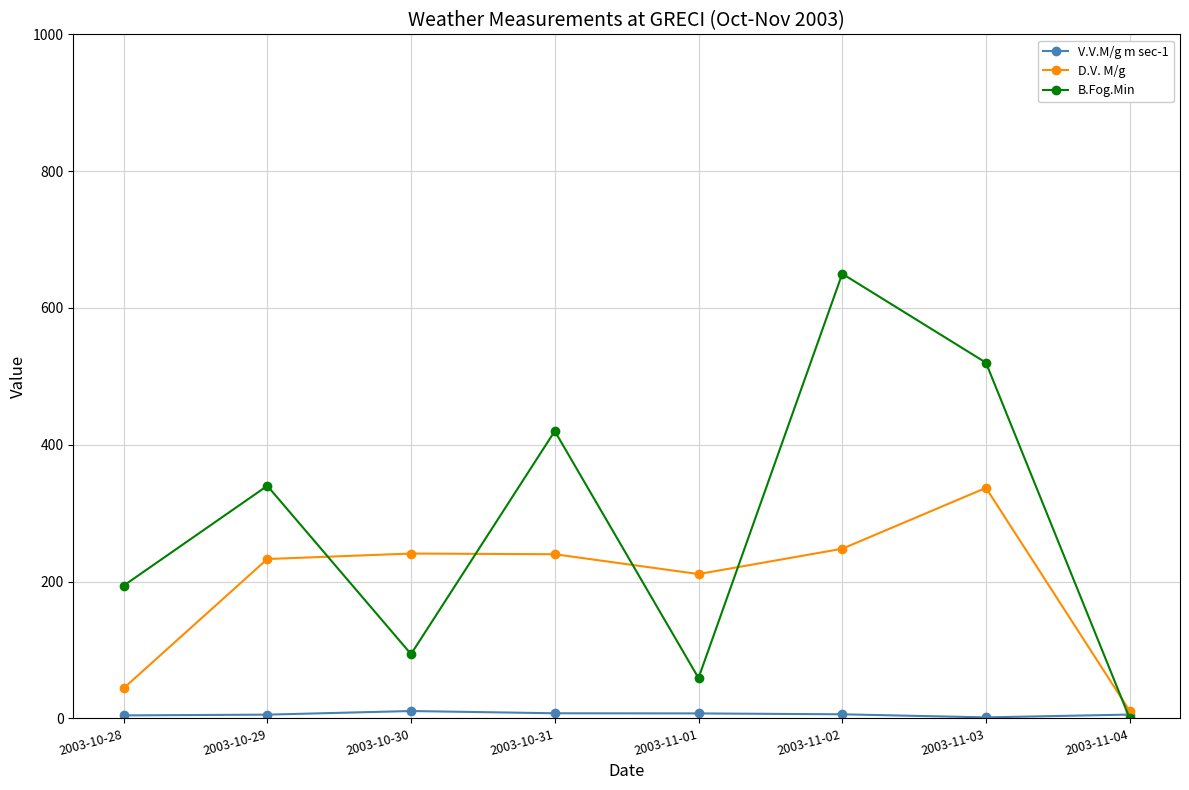

Is it true that V.V.M/g m sec-1 equals 6.0 at 2003-11-02?

True